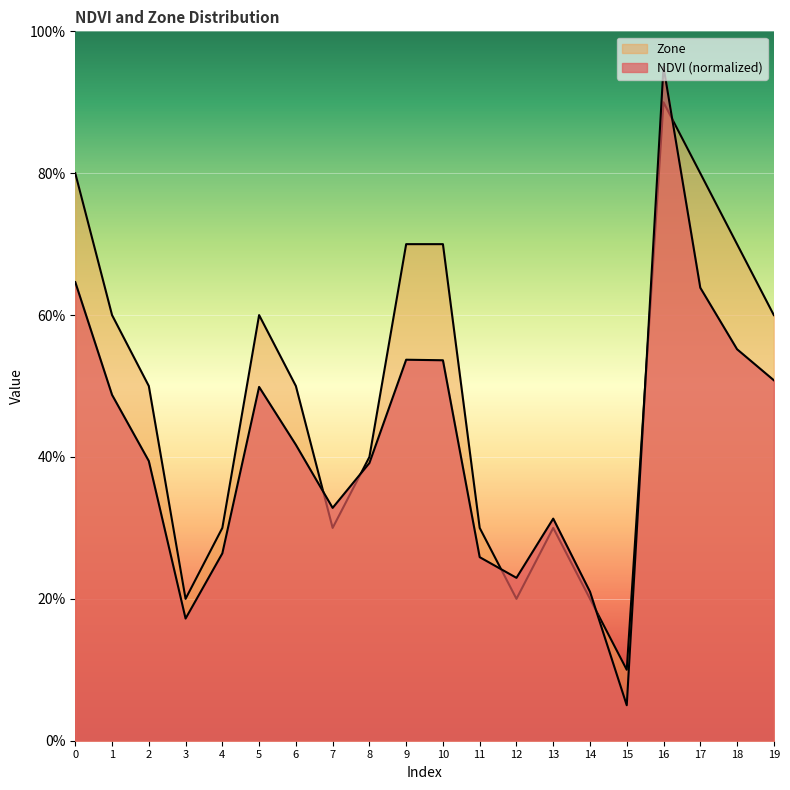

Which series ends up on top after the final intersection of NDVI and Zone?

Zone